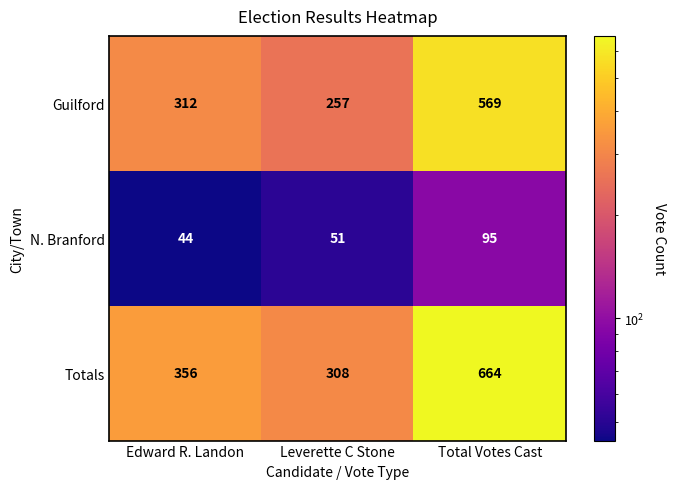

What is the approximate value of N. Branford at Total Votes Cast, to the nearest 10?

100